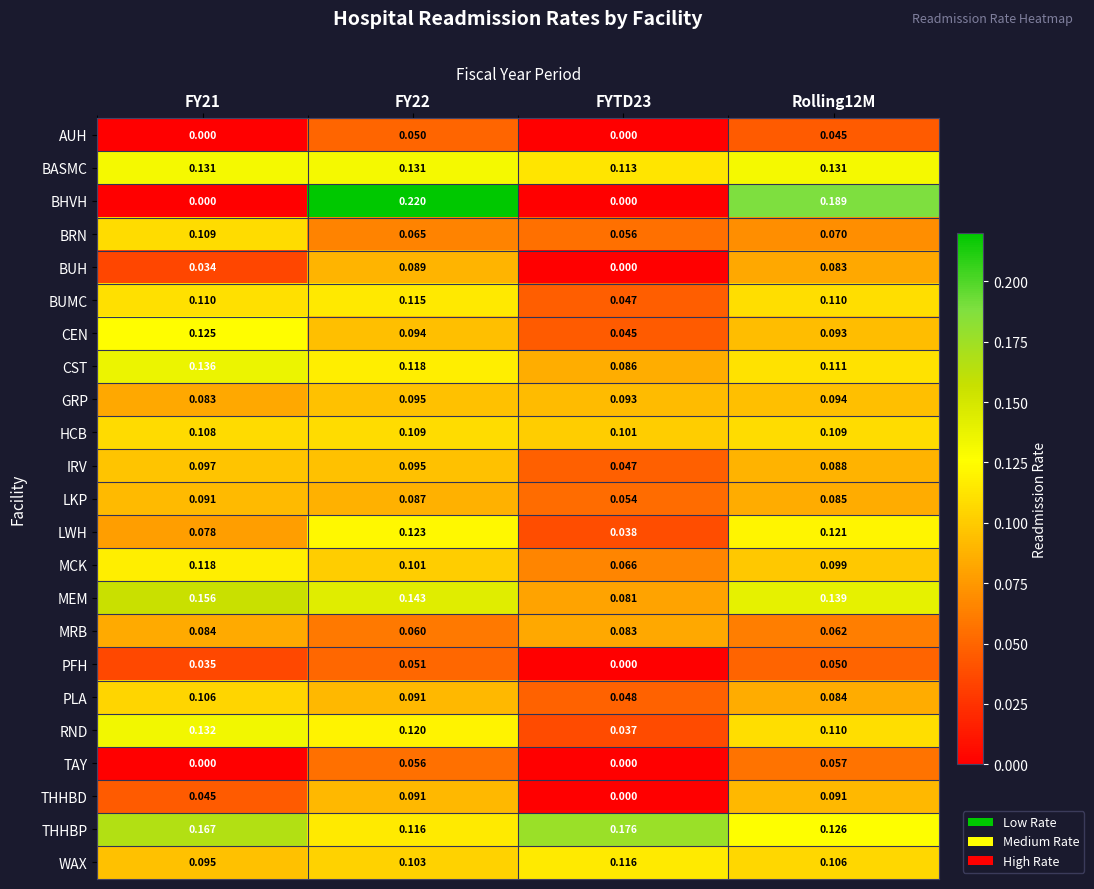

Which series has the widest spread of values?

BHVH